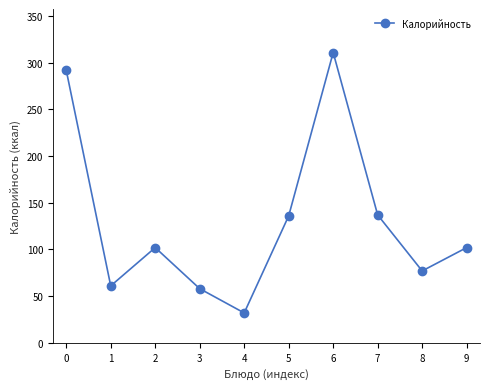

How many data points does each series have?

10